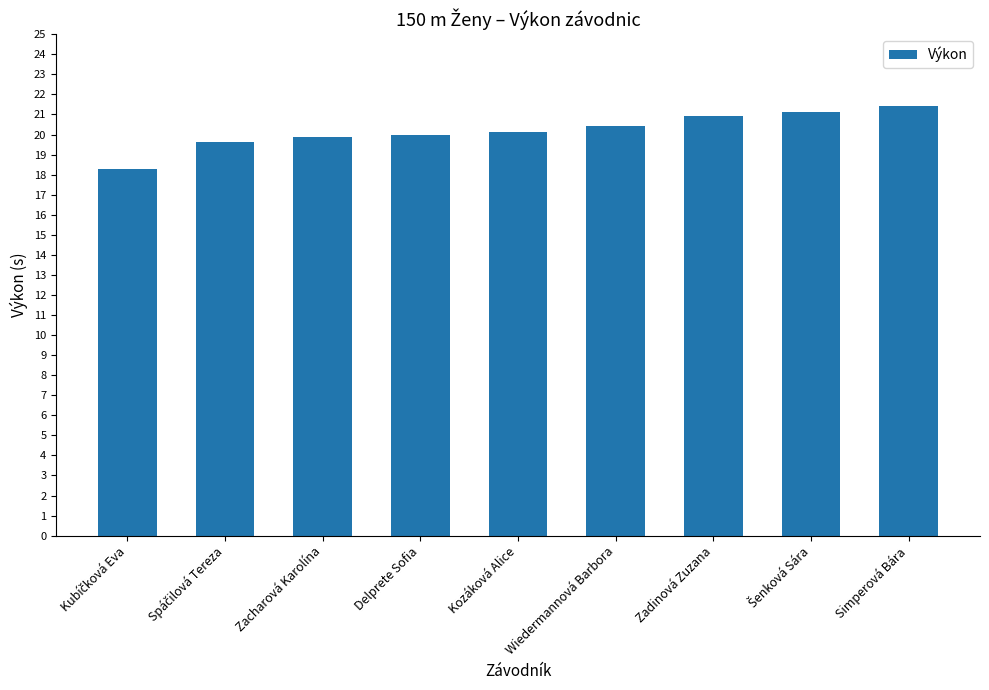

What is the sum of all values?

181.8